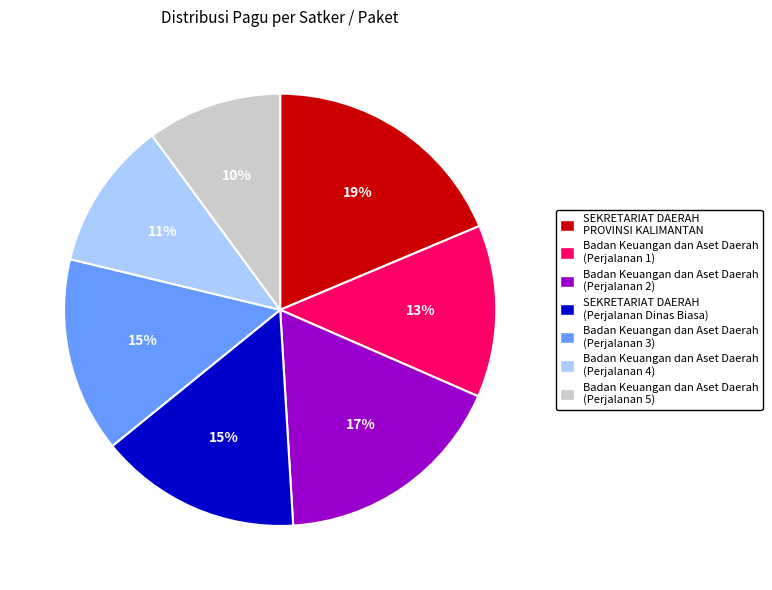

What percentage is the SEKRETARIAT DAERAH (Perjalanan Dinas Biasa) slice, to the nearest percent?

15%